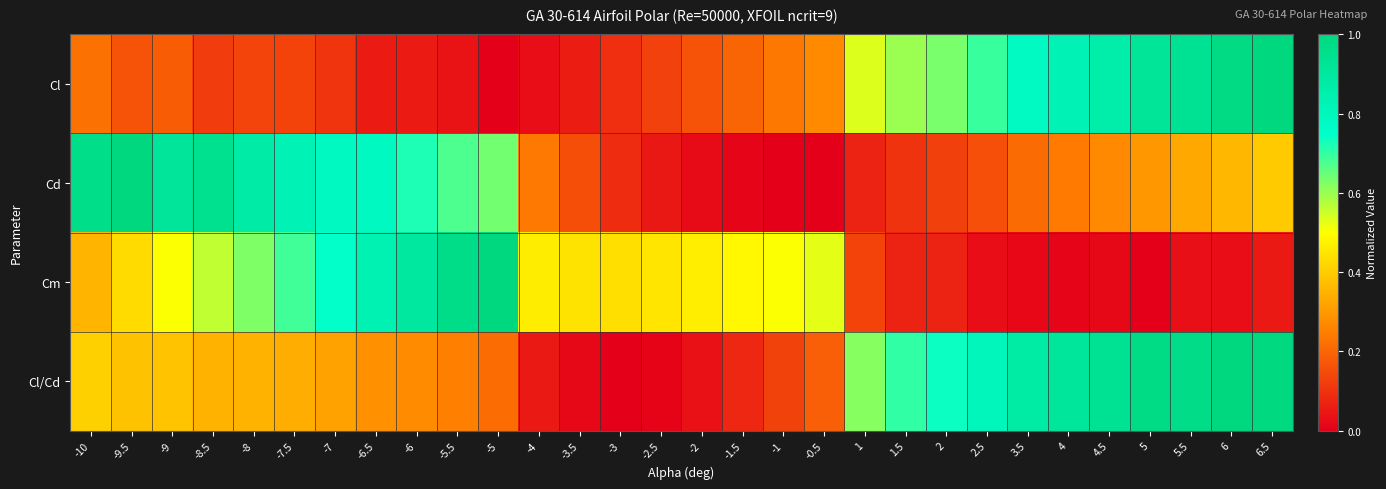

How many data points does each series have?

30